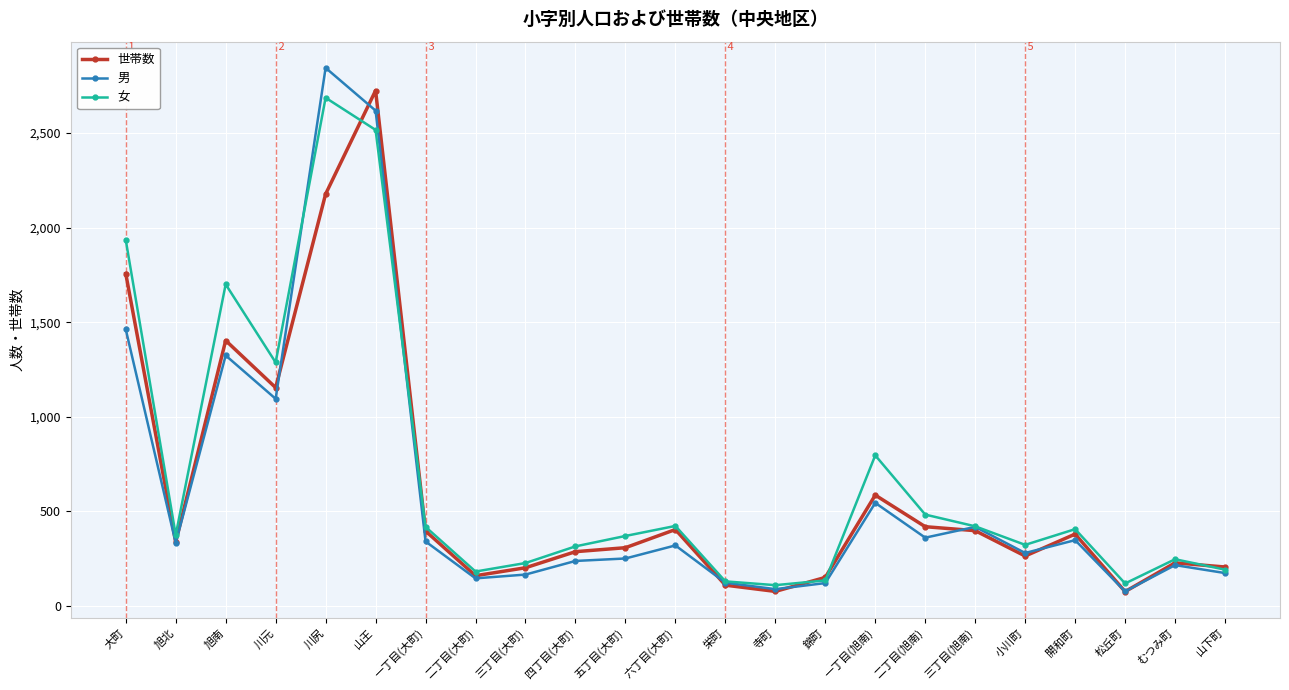

What is the value of the 男 point at the 15th from the left?

121